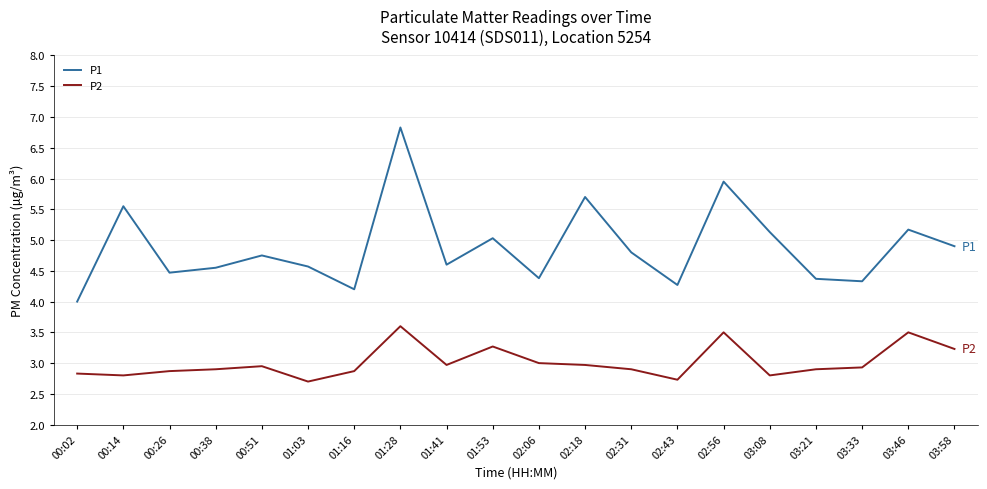

What is the difference between the highest and lowest values at 03:46?

1.7